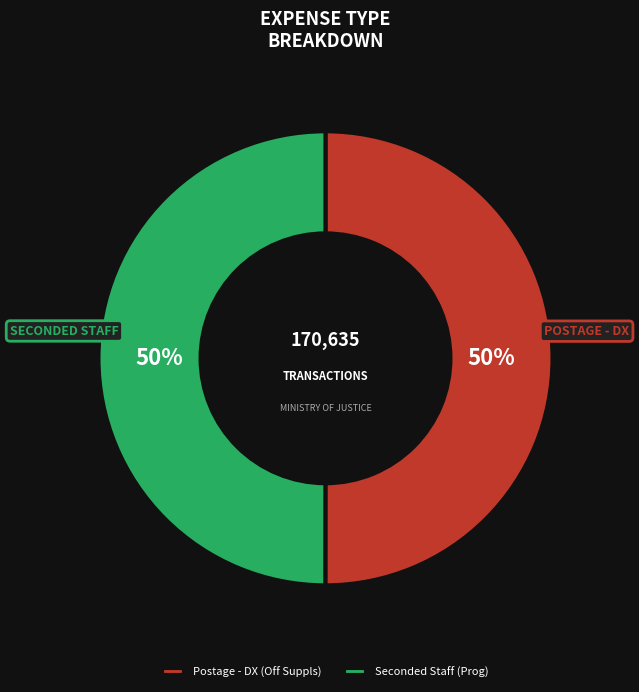

To the nearest percent, what is the average slice percentage?

50%